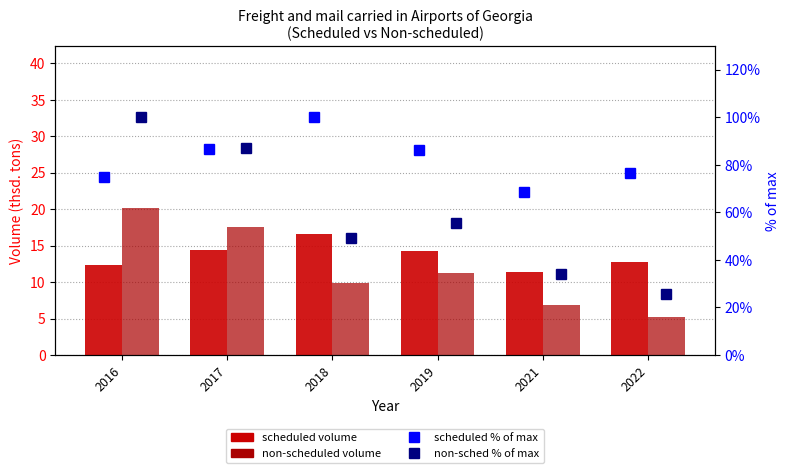

Where is Non-sched % of max nearest to the value 62?

2019